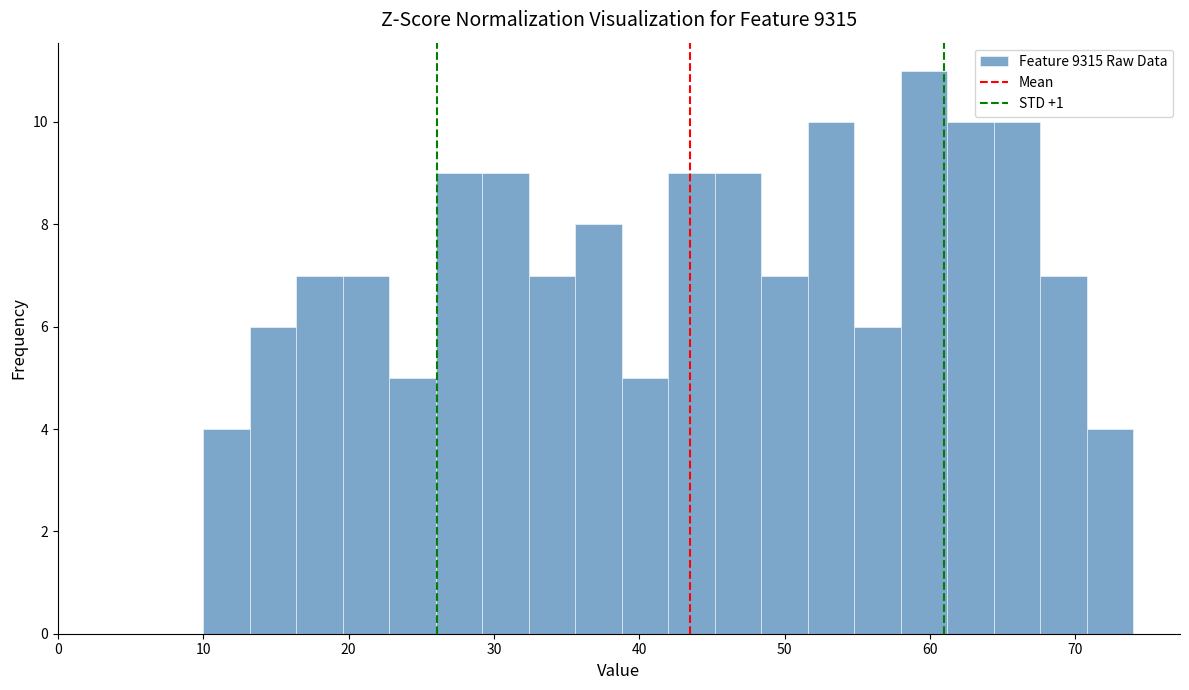

Read against the x-axis, roughly where is the centre of the tallest bar?

60